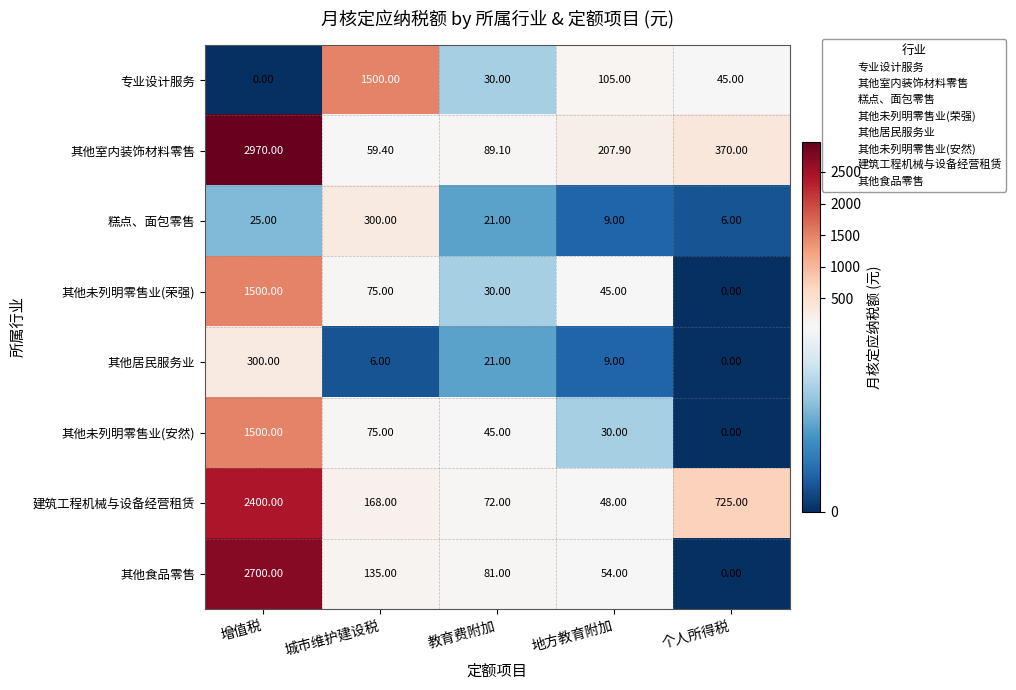

Which category has the highest value in the 其他室内装饰材料零售 series?

增值税